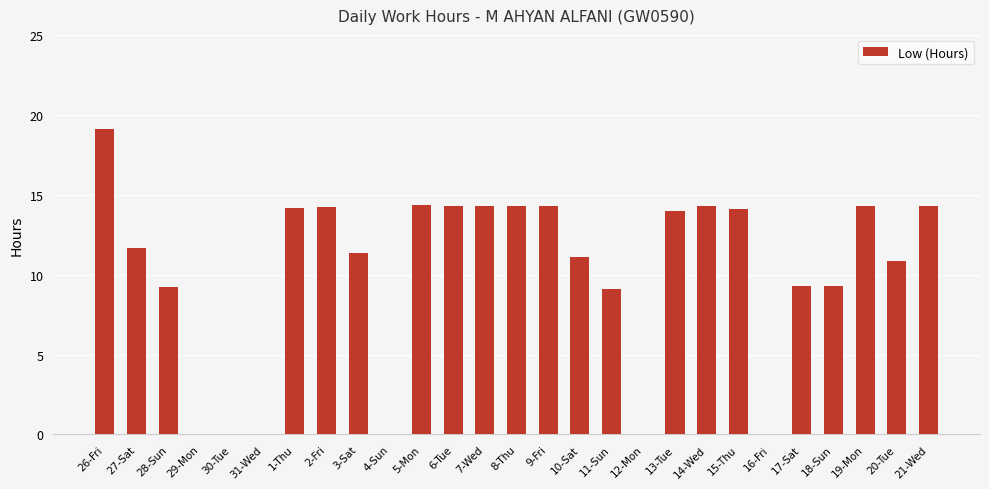

How many data points does each series have?

27